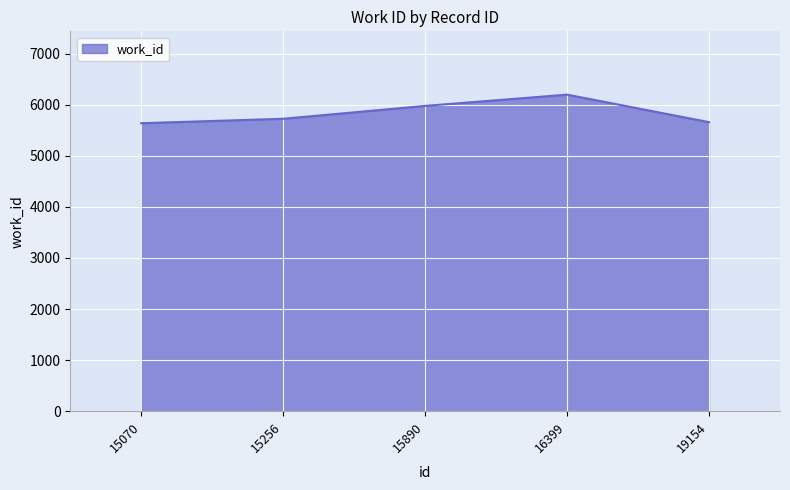

What is the sum of all values?

29191